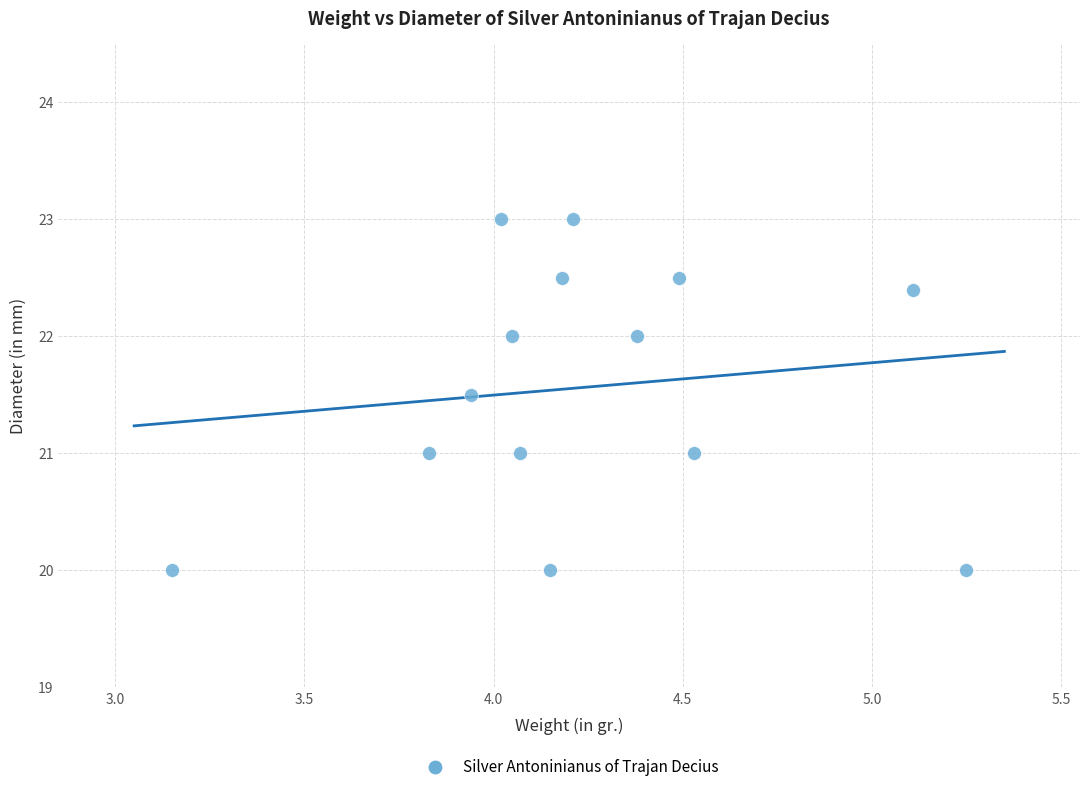

What is the range of Y values (max minus min)?

3.0